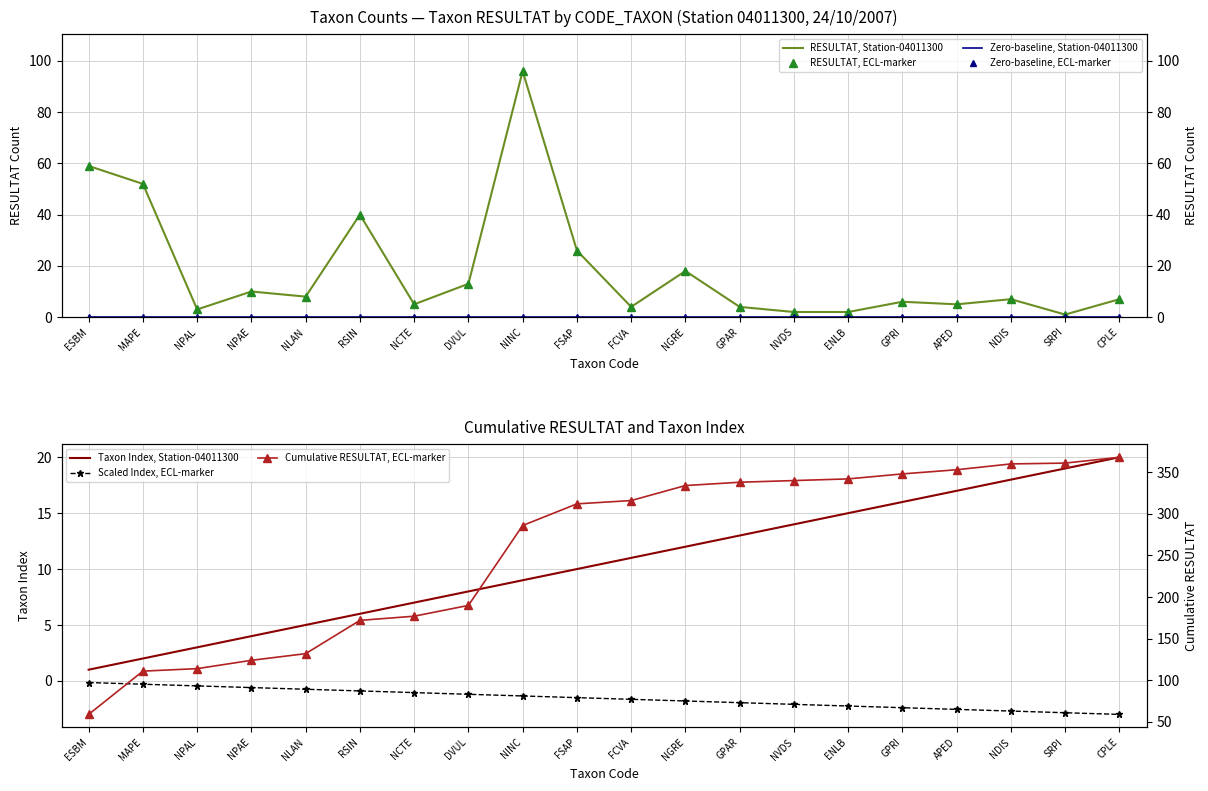

How many intersections are there between CODE_TAXON_INDEX and RESULTAT?

5